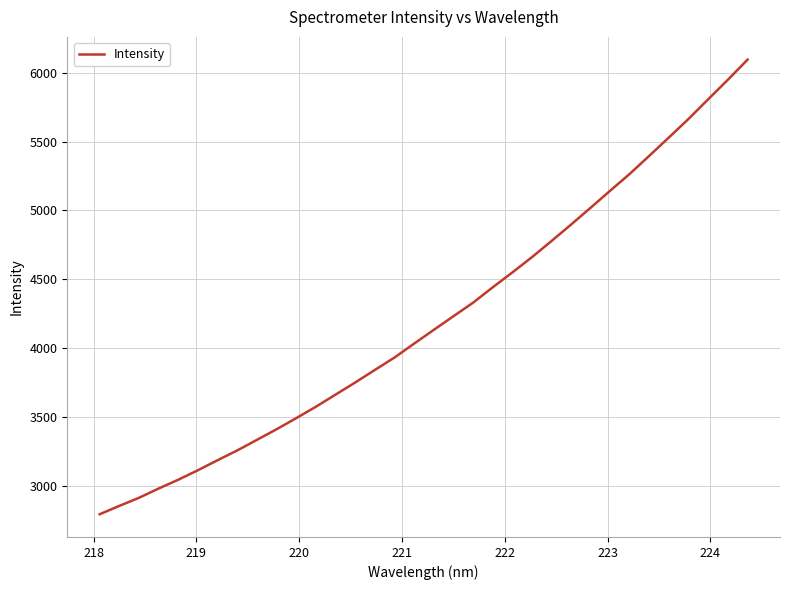

What is the difference between the maximum and minimum values?

3299.5